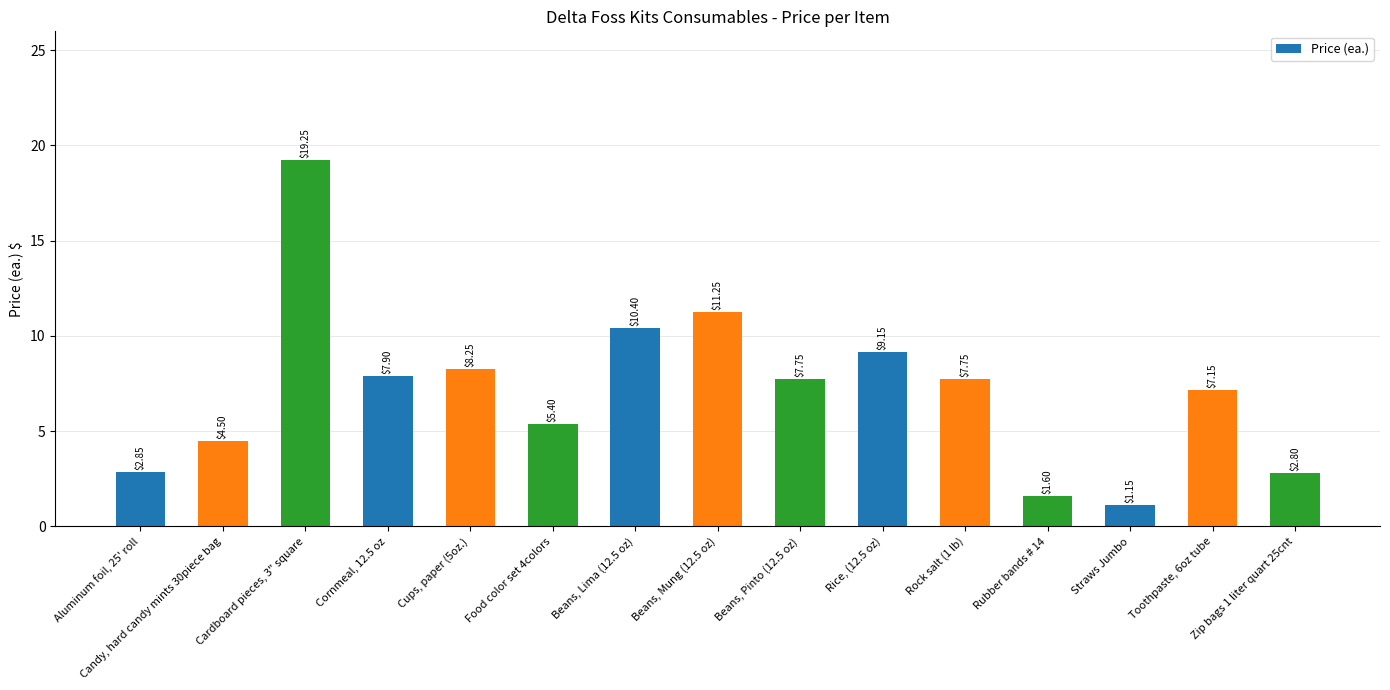

Does the chart contain stacked bars?

No